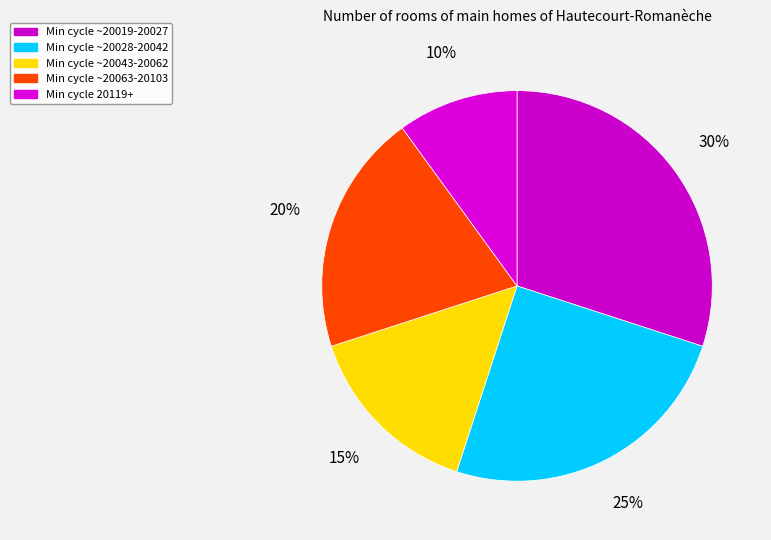

Rank the categories by value from highest to lowest.

Min cycle ~20019-20027, Min cycle ~20028-20042, Min cycle ~20063-20103, Min cycle ~20043-20062, Min cycle 20119+